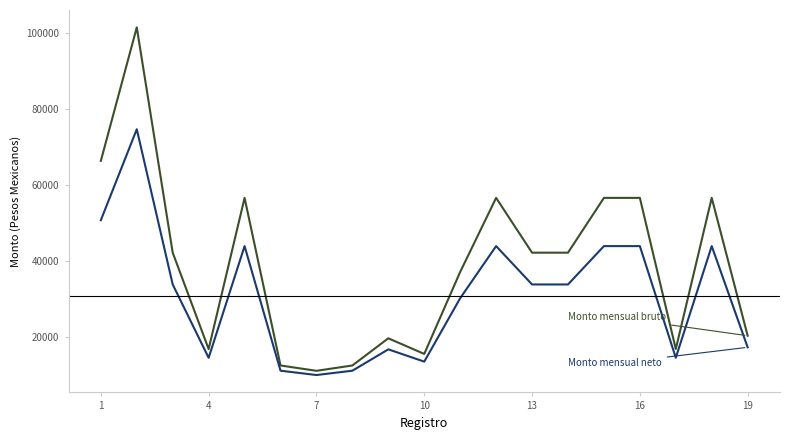

What is the maximum value shown in the chart?

101347.2